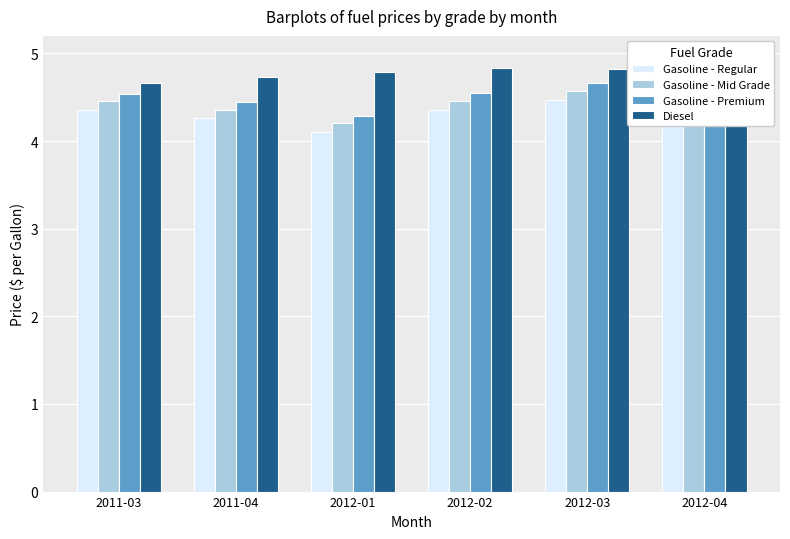

The value of Diesel at 2012-01 is 4.8. True or false?

True